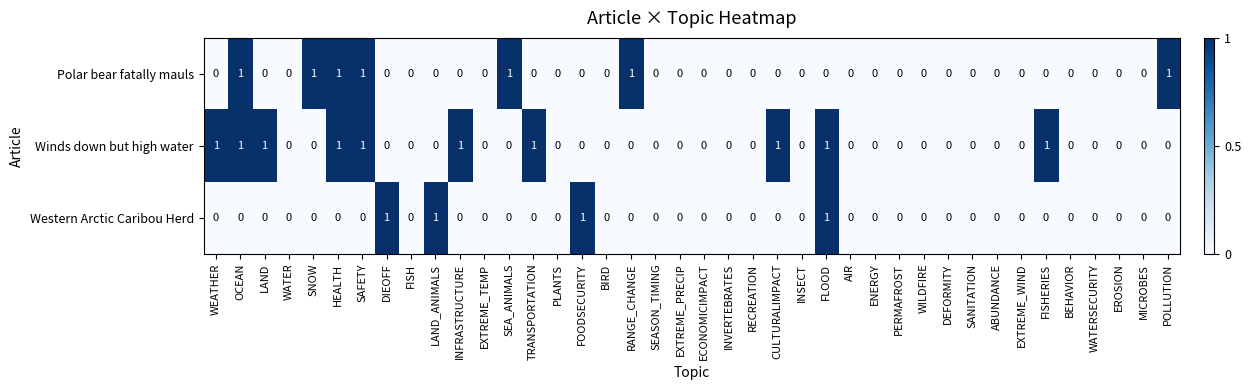

Rank the series by their average value, from highest to lowest.

Winds down but high water, Polar bear fatally mauls, Western Arctic Caribou Herd